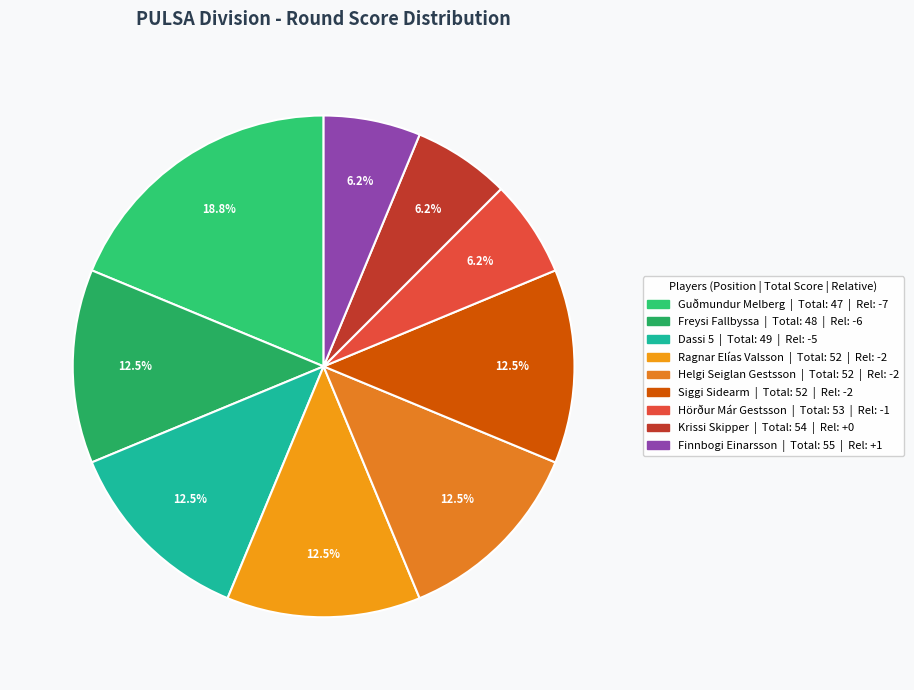

Is Dassi 5 the majority of the pie?

No